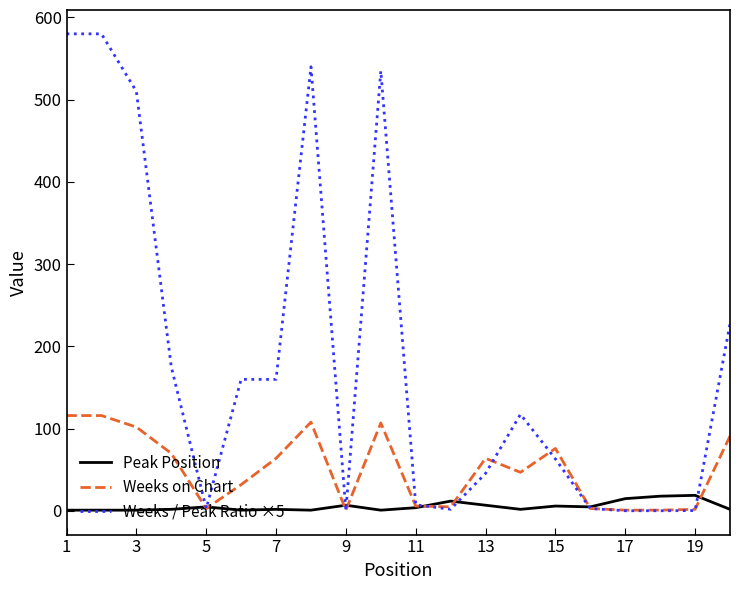

List the series in order of their overall mean, highest first.

Weeks / Peak Ratio ×5, Weeks on Chart, Peak Position